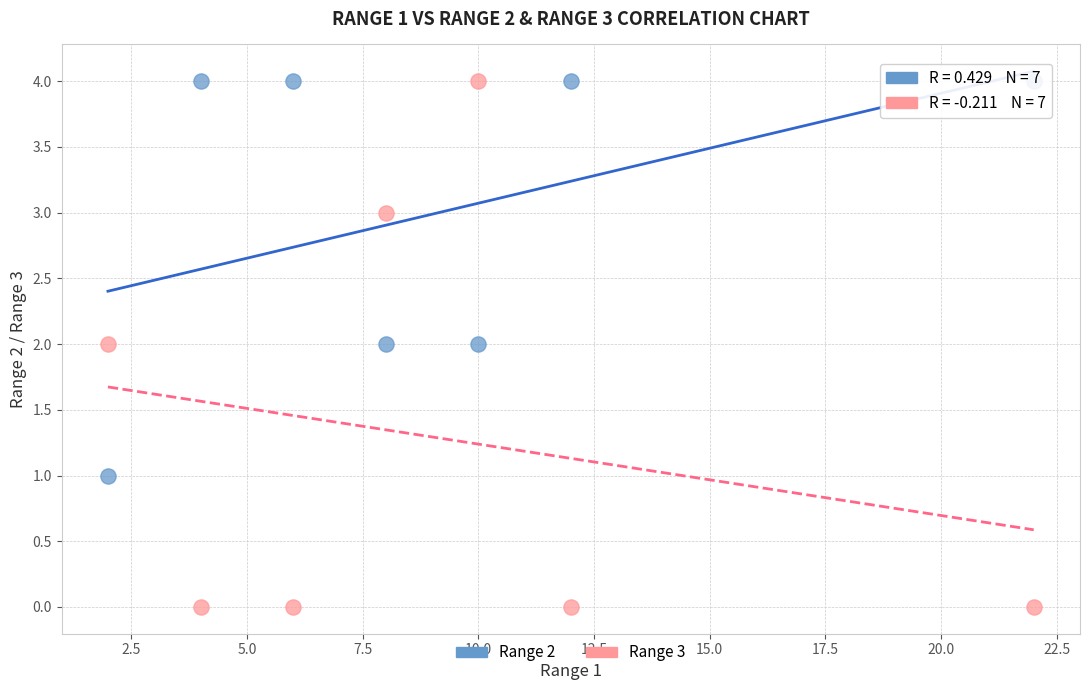

What is the X range (max minus min) for the scatter plot?

20